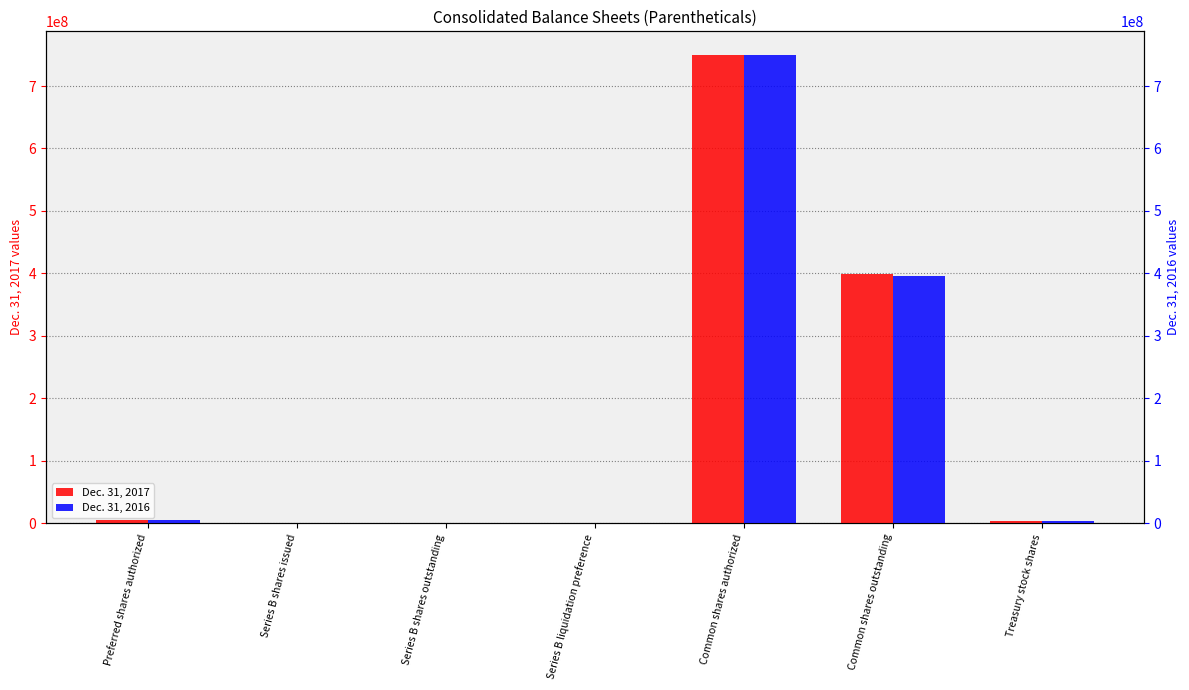

The Dec. 31, 2016 series shows 67308 at Series B shares issued. True or false?

False